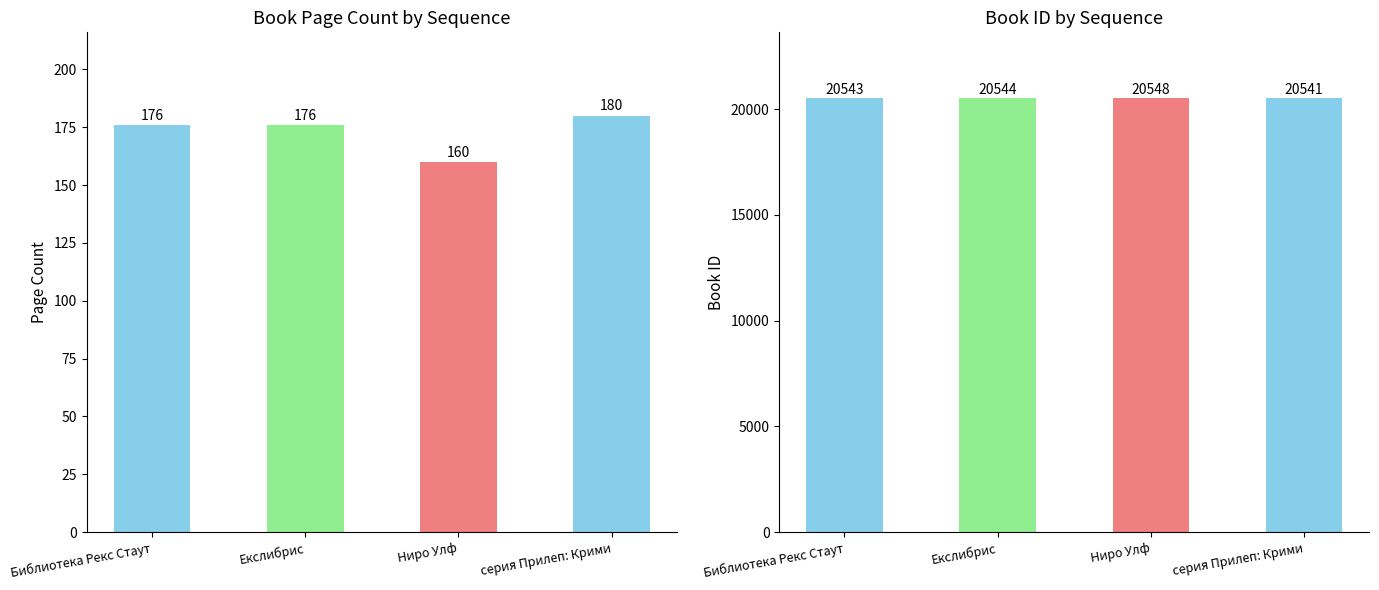

What is the difference between the id values at Библиотека Рекс Стаут and Екслибрис?

1